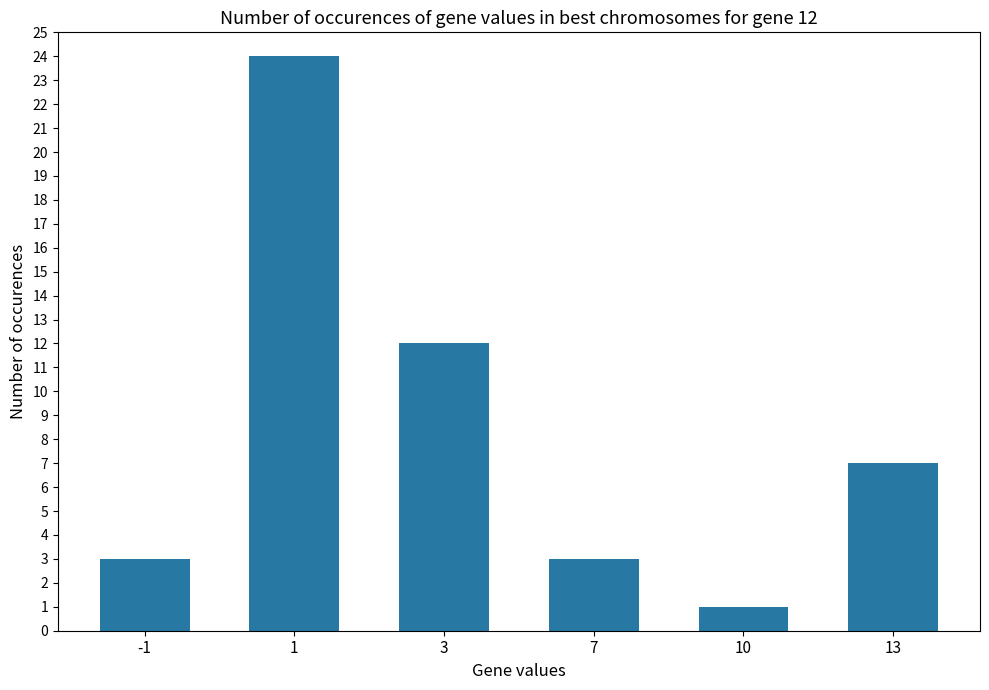

What is the difference between the second highest and second lowest values?

9